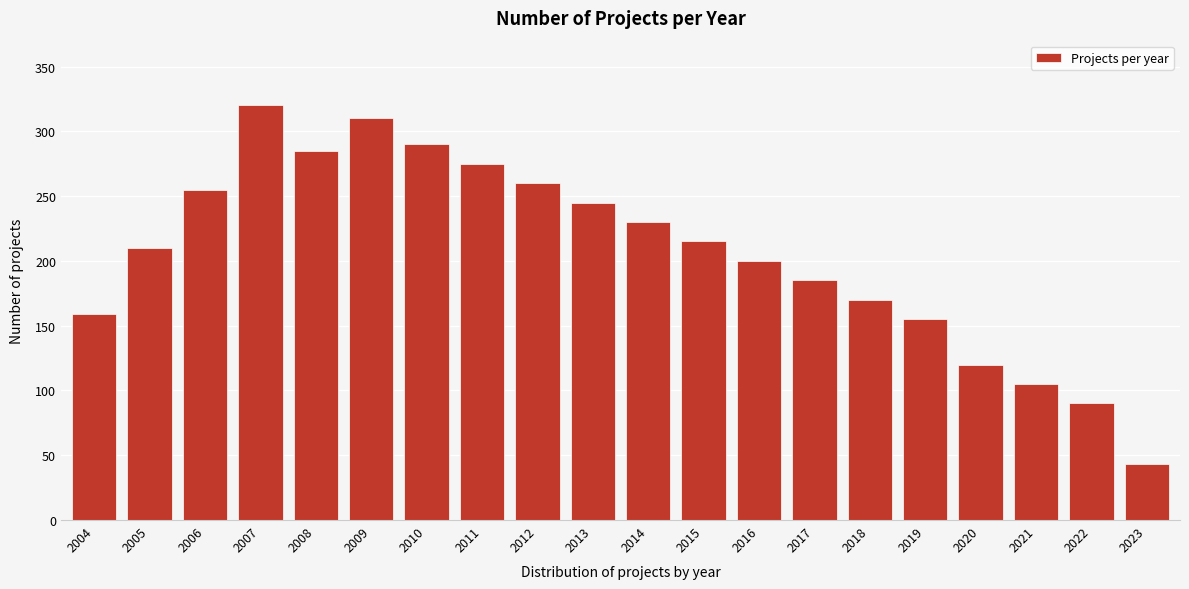

Reading left to right, transcribe all the data shown in this chart.

2004=159	2005=210	2006=255	2007=320	2008=285	2009=310	2010=290	2011=275	2012=260	2013=245	2014=230	2015=215	2016=200	2017=185	2018=170	2019=155	2020=120	2021=105	2022=90	2023=43